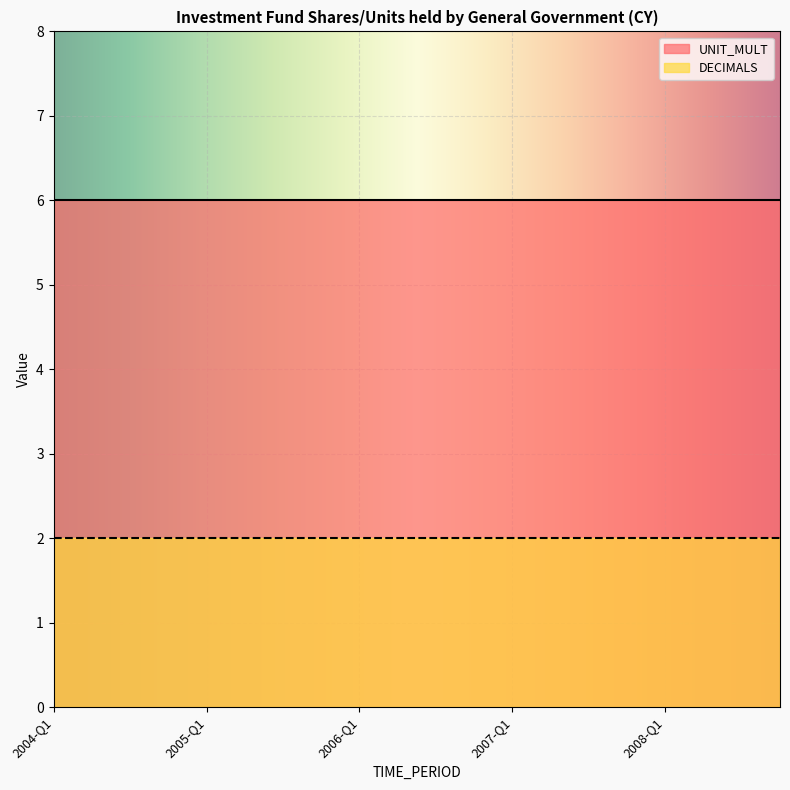

True or false: DECIMALS has a value of 3 at 2008-Q3.

False